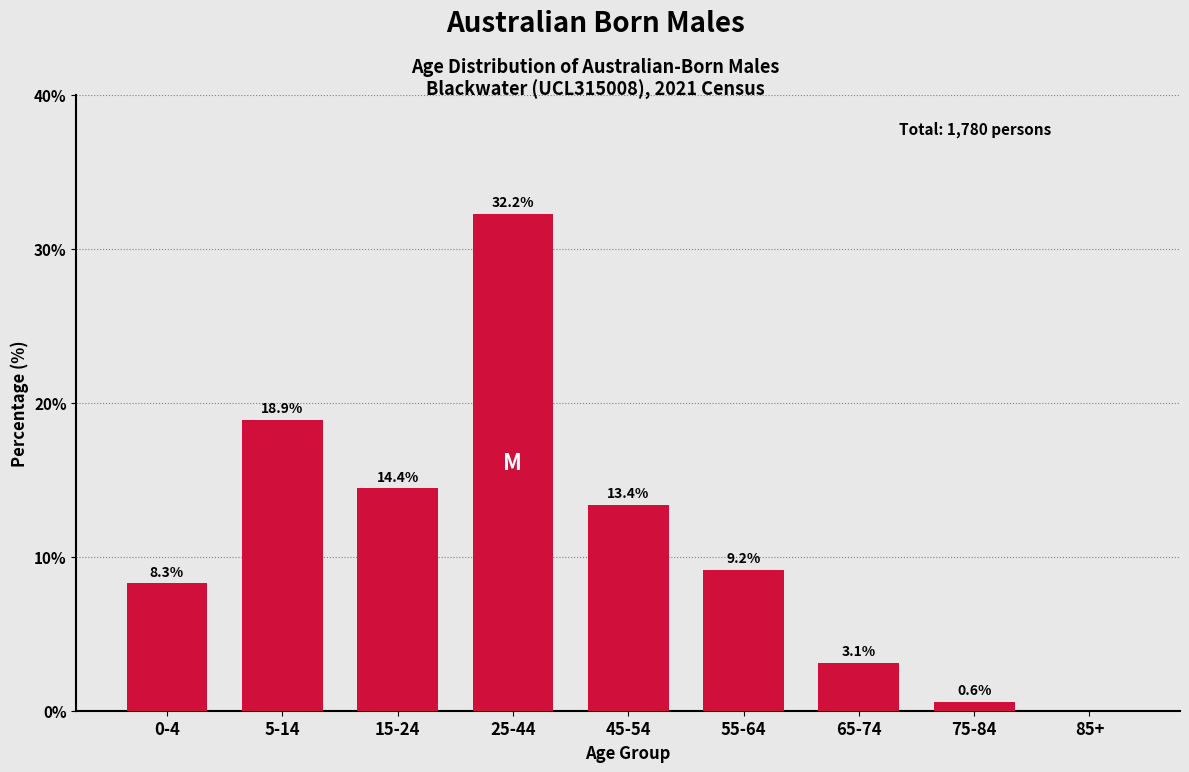

Reading left to right, transcribe all the data shown in this chart.

0-4=8.3	5-14=18.9	15-24=14.4	25-44=32.2	45-54=13.4	55-64=9.2	65-74=3.1	75-84=0.6	85+=0.0